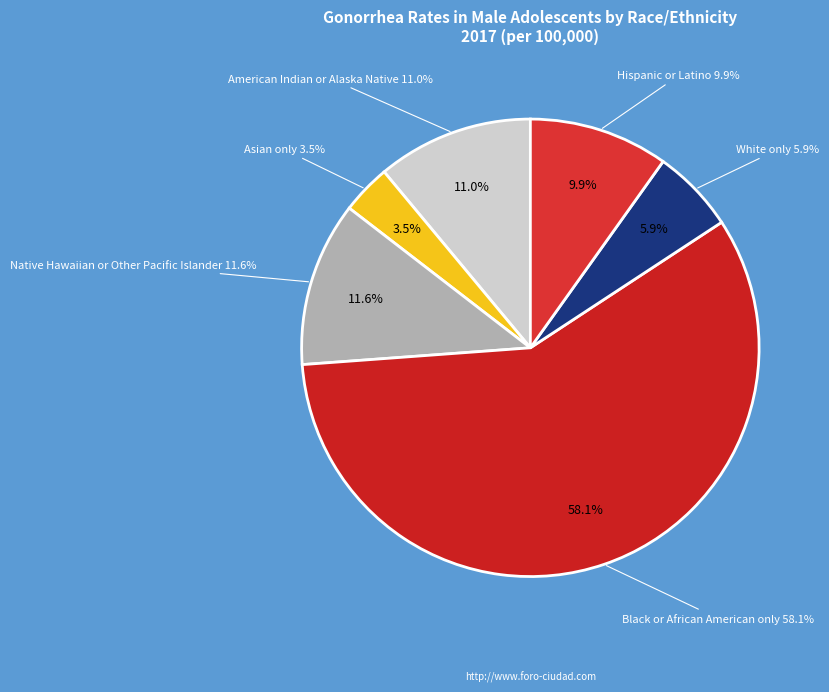

Is there a majority slice in this chart?

Yes